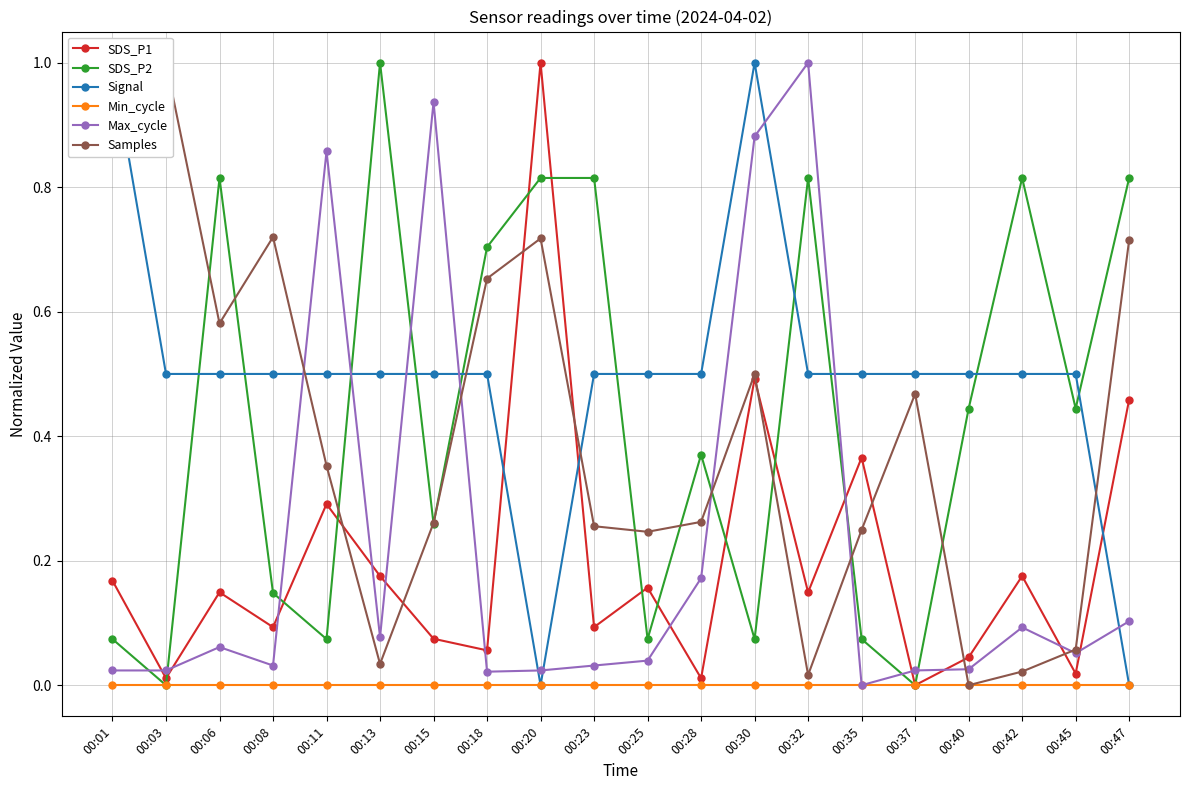

What are all the series names shown in the legend?

SDS_P1, SDS_P2, Signal, Min_cycle, Max_cycle, Samples